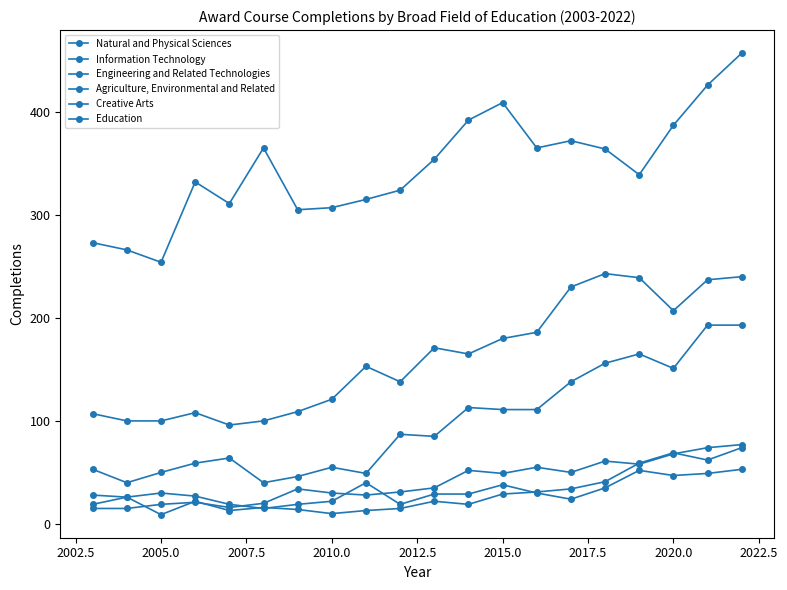

In Engineering and Related Technologies, how many points are lower than both neighbors (excluding endpoints)?

5